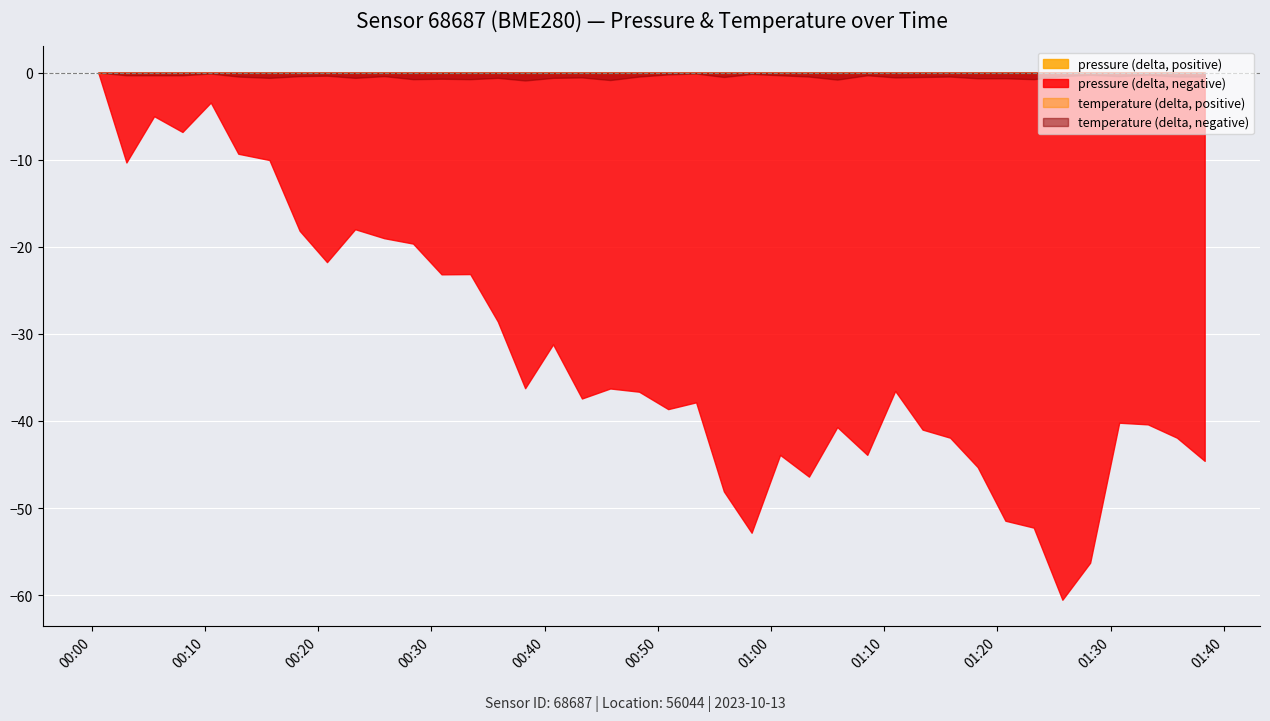

Is it true that temperature equals 12.6 at 2023-10-13T01:38:18?

True